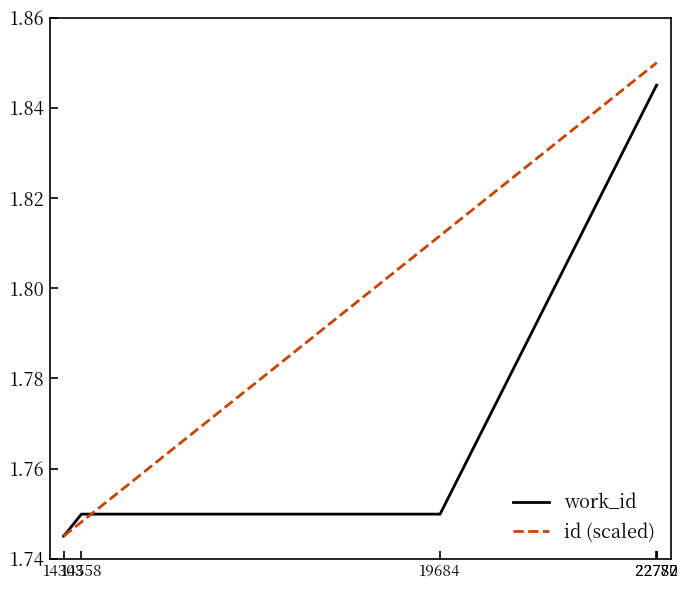

Which series has the widest spread of values?

id (scaled)